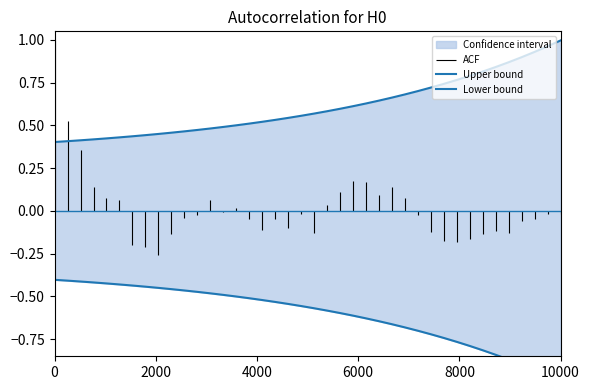

What is the sum of the Lower bound values at 0 and 38?

-1.4